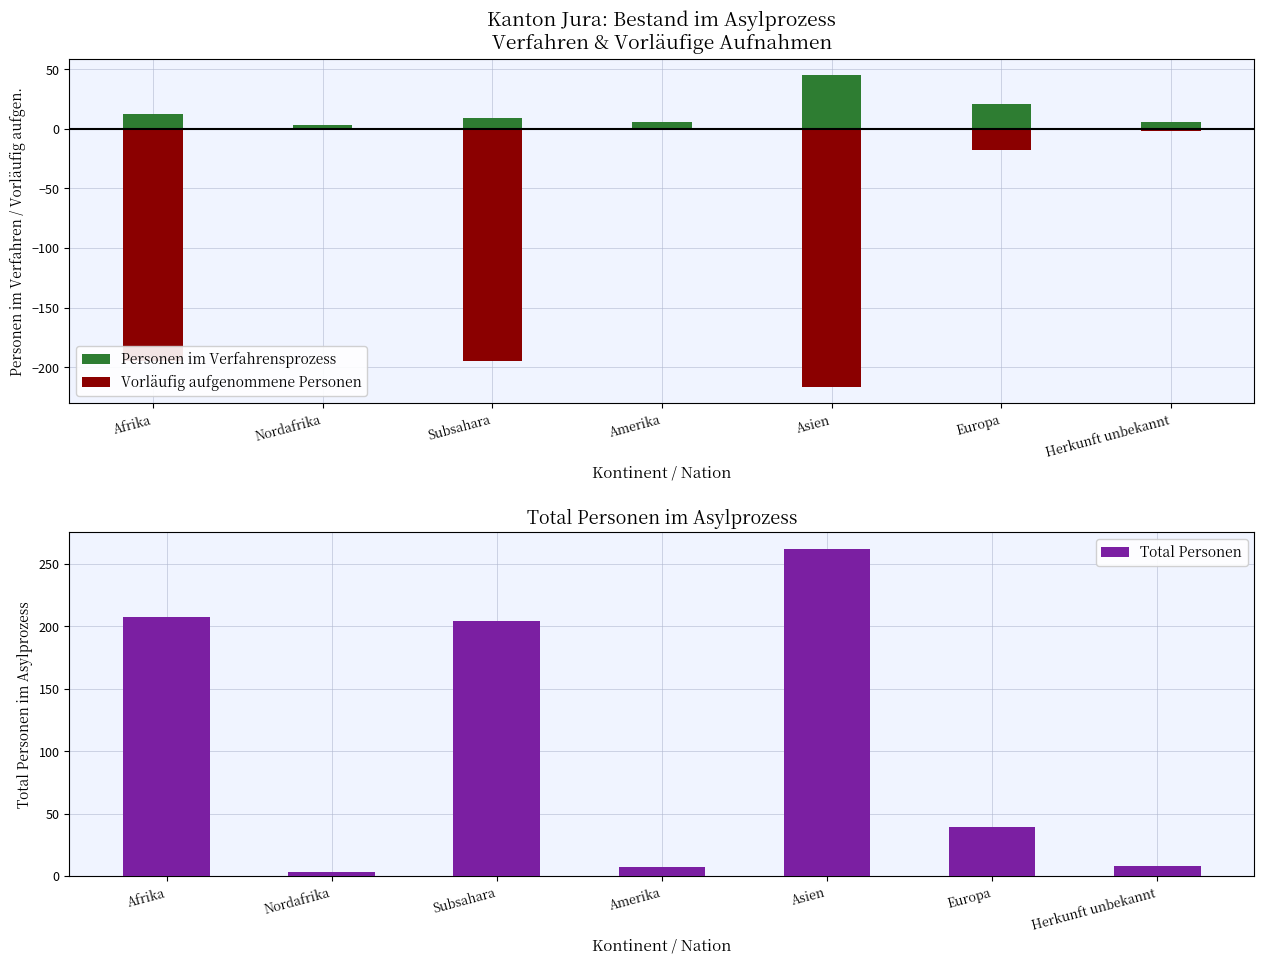

What is the sum of the Total Personen values at Herkunft unbekannt and Europa?

47